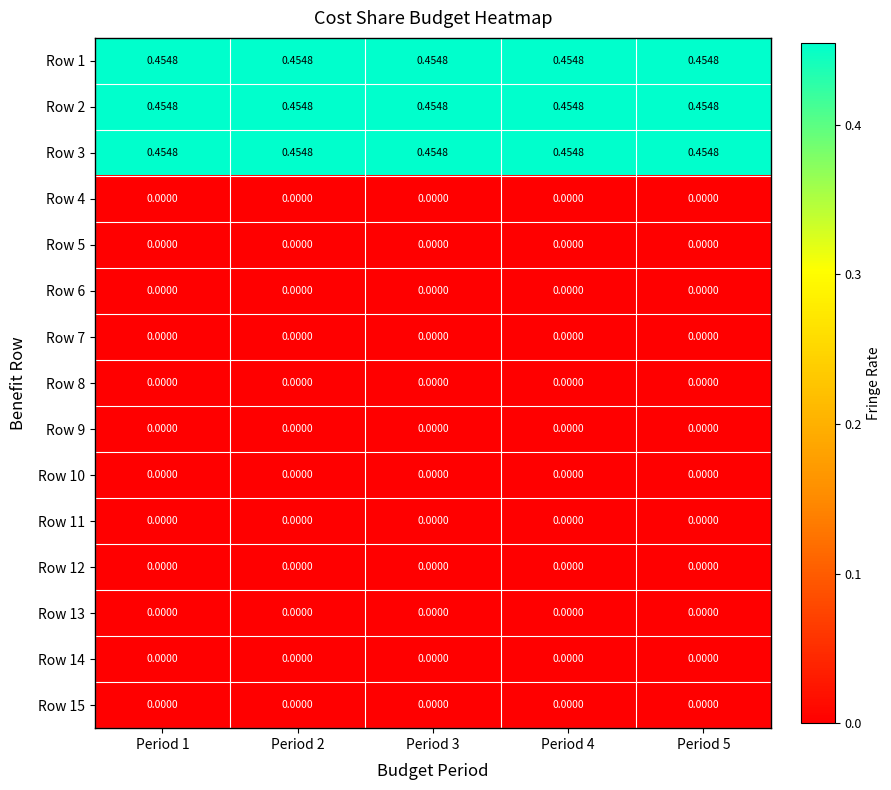

How many distinct data groups are displayed?

15